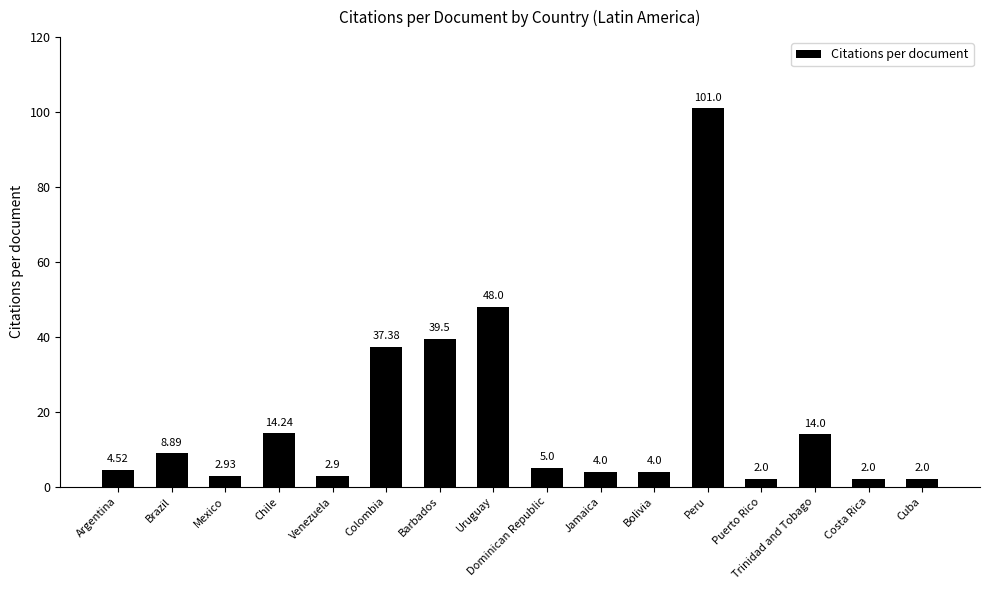

How many series are shown in this chart?

1